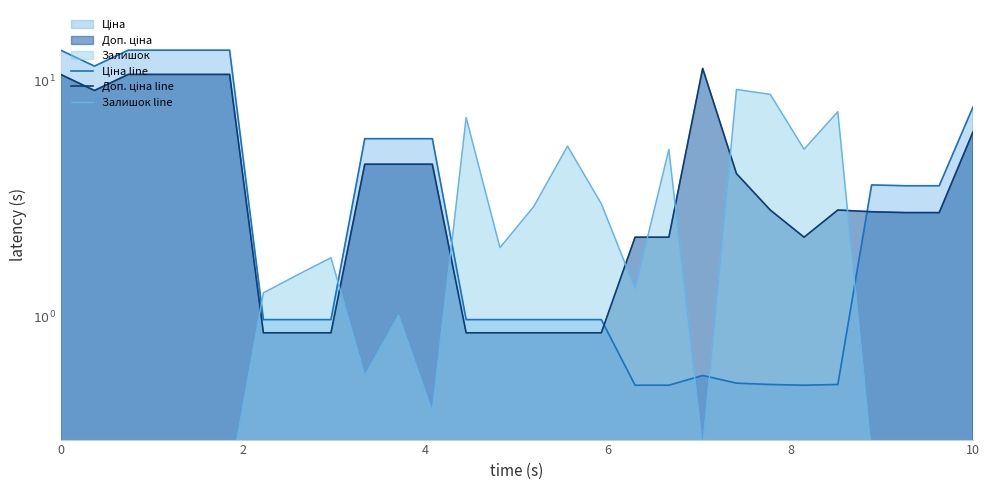

Reading right to left, what are all the values shown in this chart?

Ціна line: 7.7	3.6	3.6	3.6	0.5	0.5	0.5	0.5	0.6	0.5	0.5	1.0	1.0	1.0	1.0	1.0	5.7	5.7	5.7	1.0	1.0	1.0	13.5	13.5	13.5	13.5	11.6	13.5
Доп. ціна line: 6.1	2.8	2.8	2.8	2.8	2.2	2.8	4.0	11.3	2.2	2.2	0.9	0.9	0.9	0.9	0.9	4.4	4.4	4.4	0.9	0.9	0.9	10.7	10.7	10.7	10.7	9.1	10.7
Залишок line: 0.2	0.2	0.2	0.3	7.4	5.1	8.8	9.2	0.3	5.1	1.3	3.0	5.3	2.9	2.0	7.0	0.4	1.0	0.6	1.8	1.5	1.3	0.2	0.3	0.3	0.2	0.3	0.3